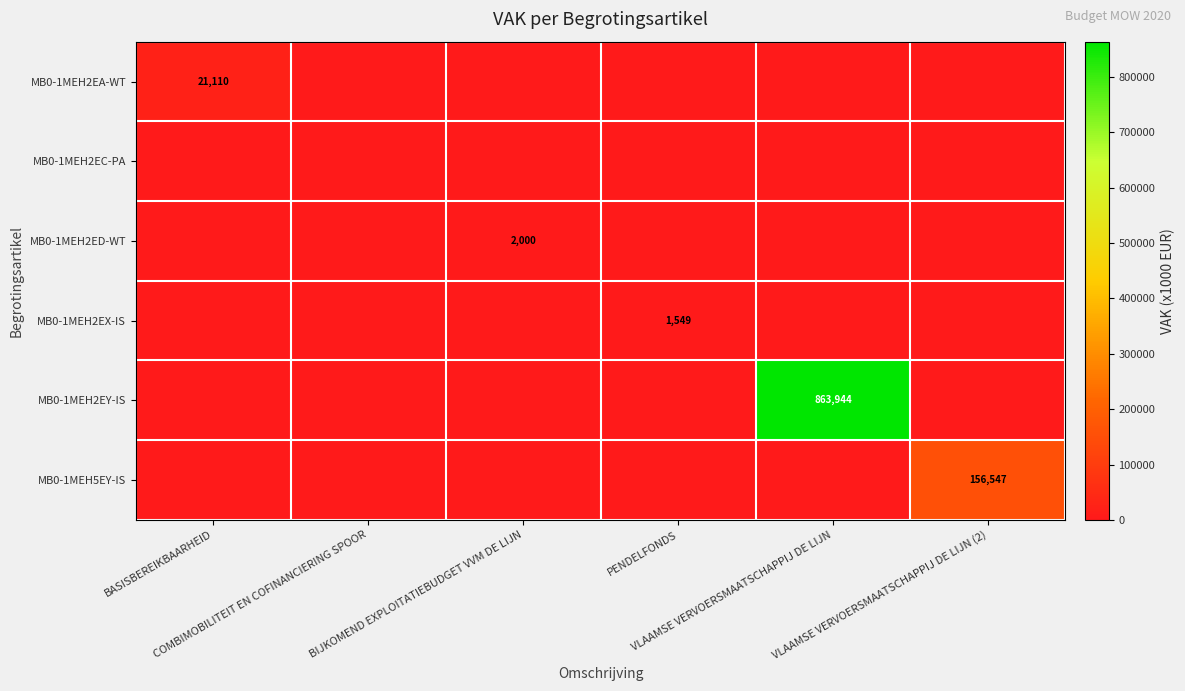

What is the average value of the MB0-1MEH2EA-WT series?

3518